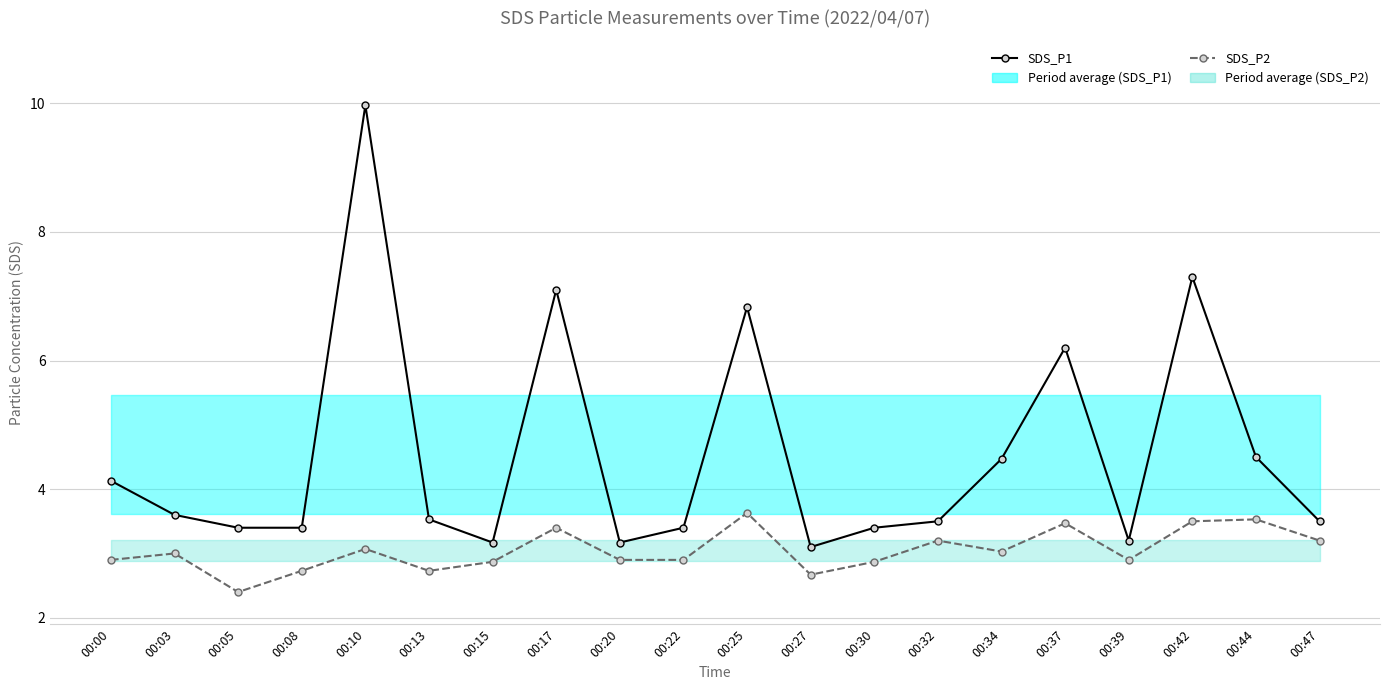

True or false: SDS_P2 and SDS_P1 cross at least once.

False